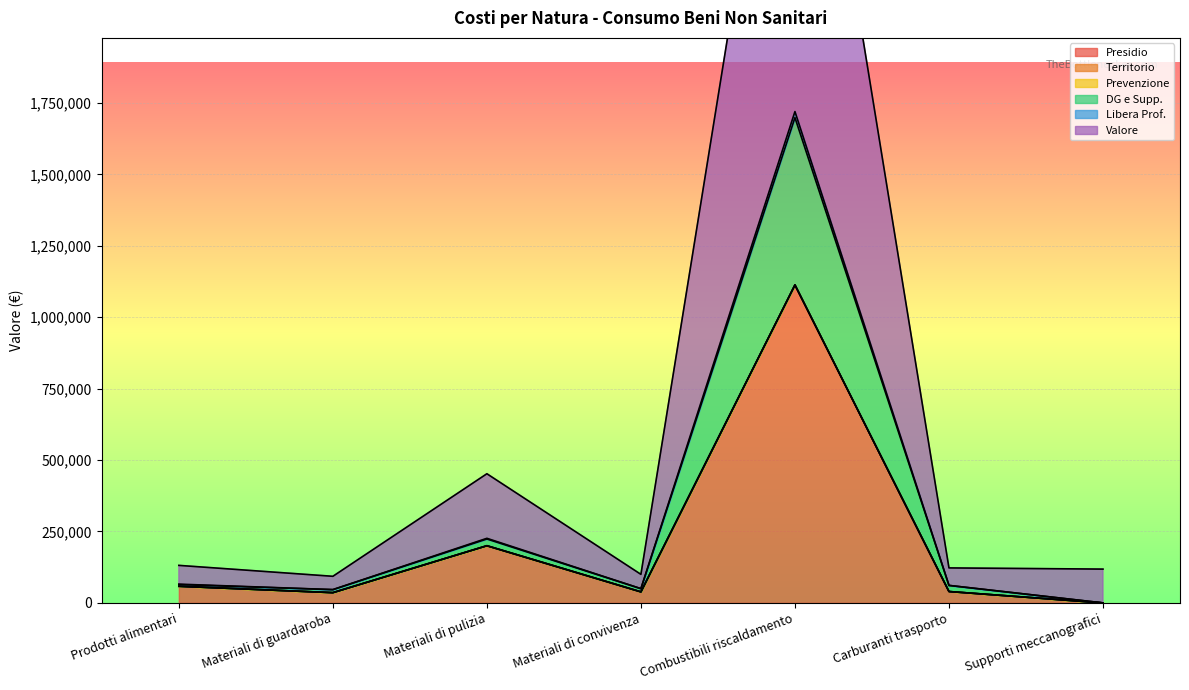

True or false: DG e Supp. has more than 1 interior local peaks.

True